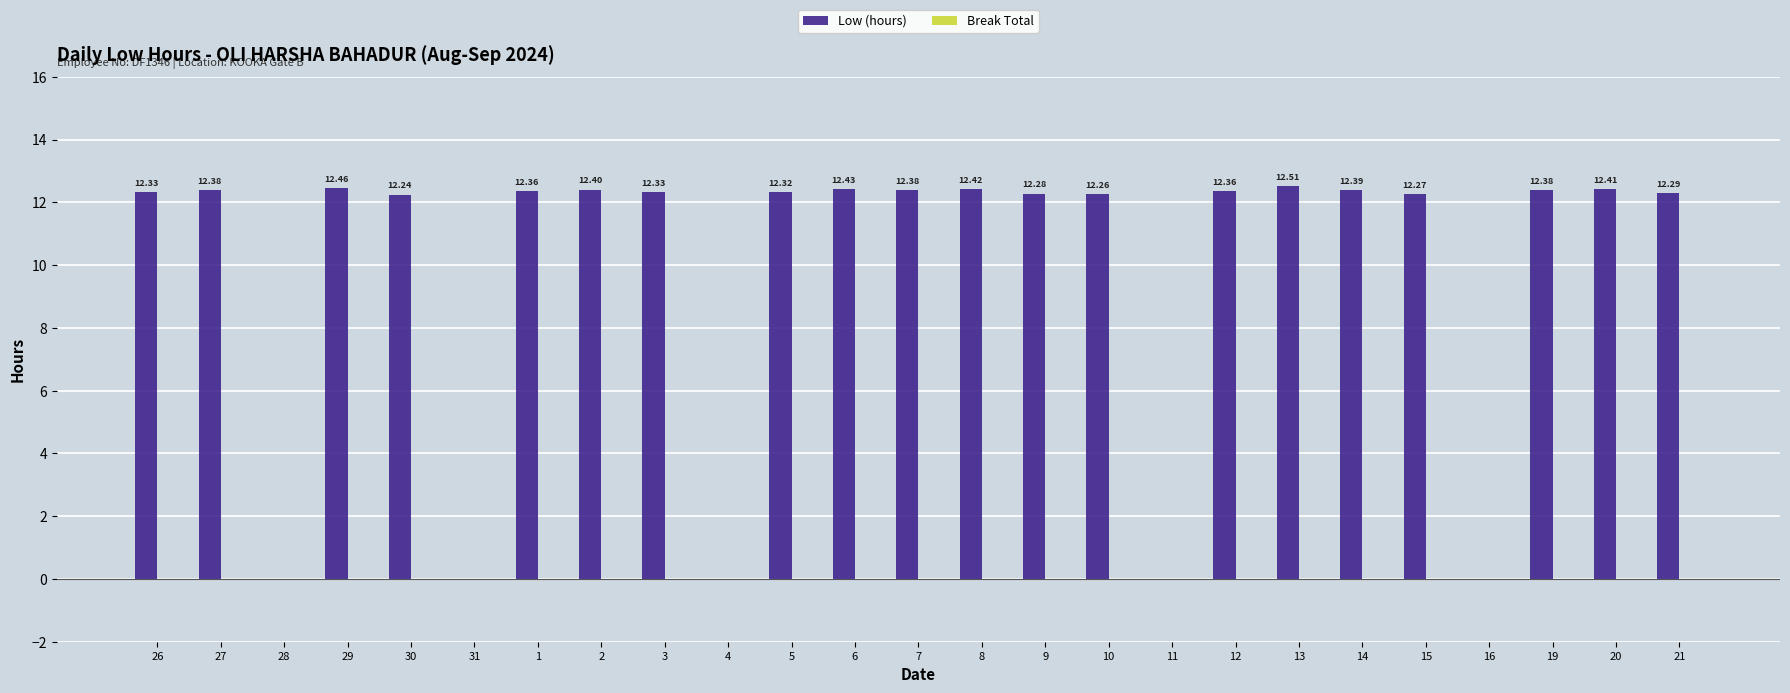

Which has a higher value, 19 or 15?

19